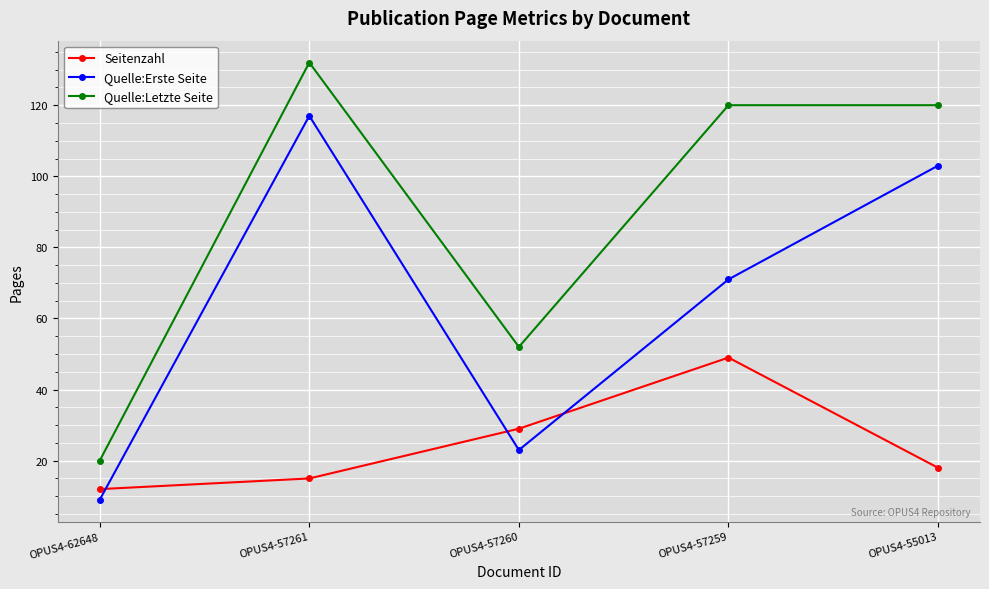

What is the total value across all series at OPUS4-57259?

240